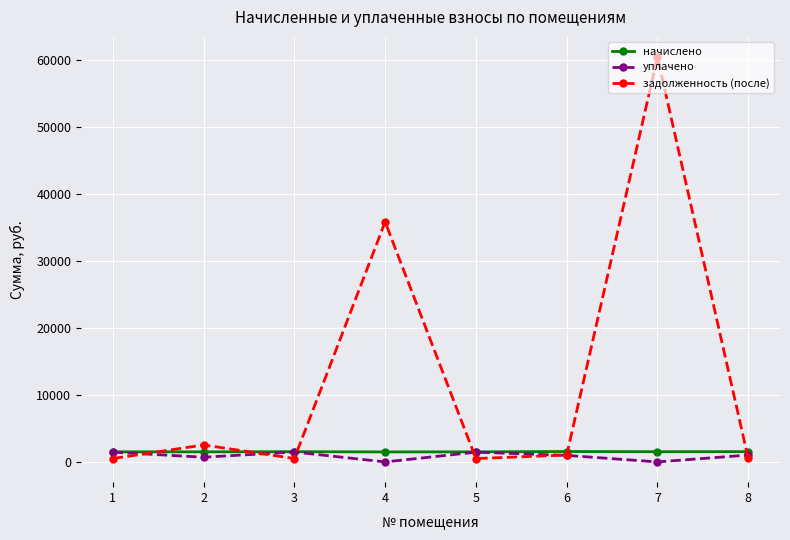

How many interior local peaks does the уплачено series have?

2